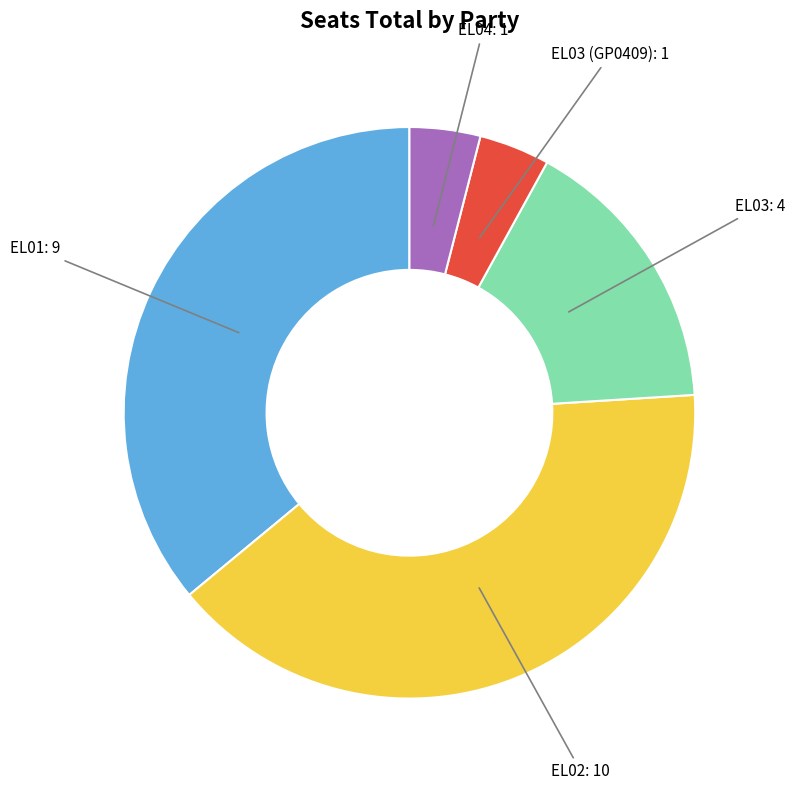

Does any single category account for the majority?

No